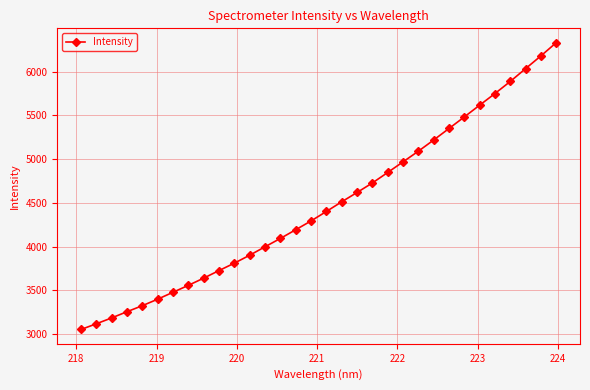

What is the maximum value shown in the chart?

6330.9